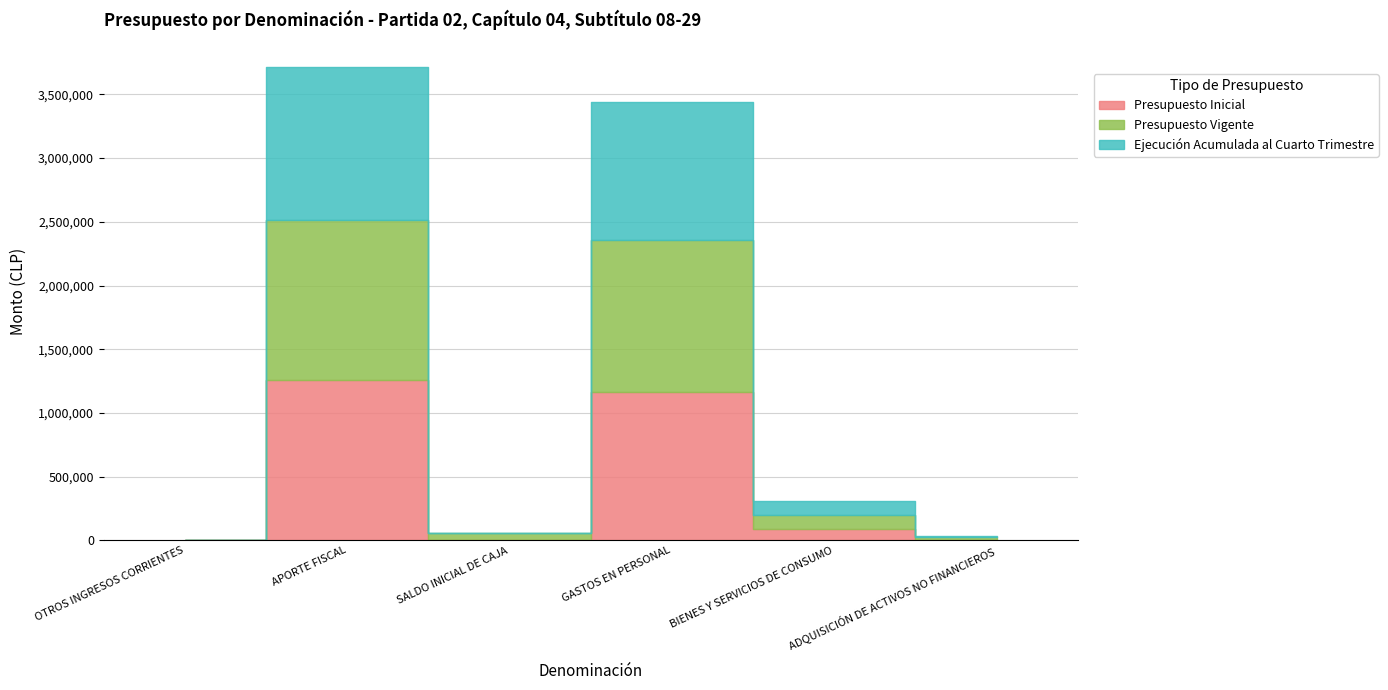

Which series has the largest range (max minus min)?

Presupuesto Inicial